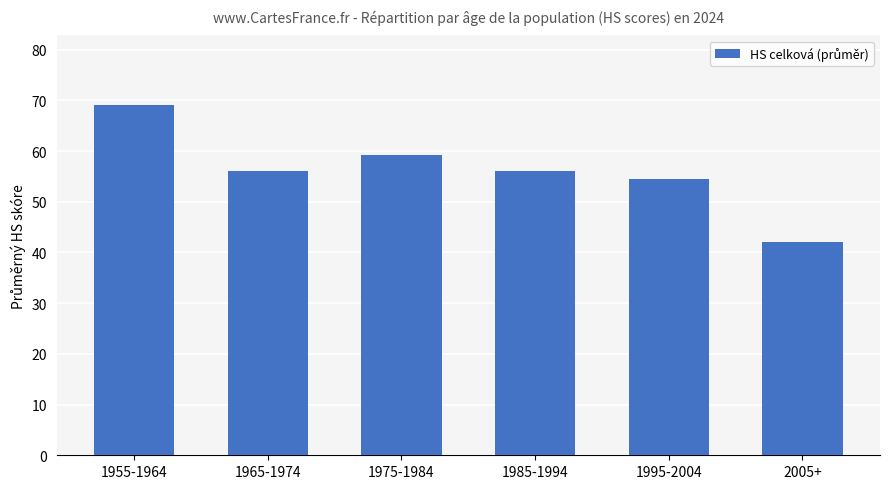

Approximately how many times larger is the value at 1995-2004 compared to 1985-1994?

1.0